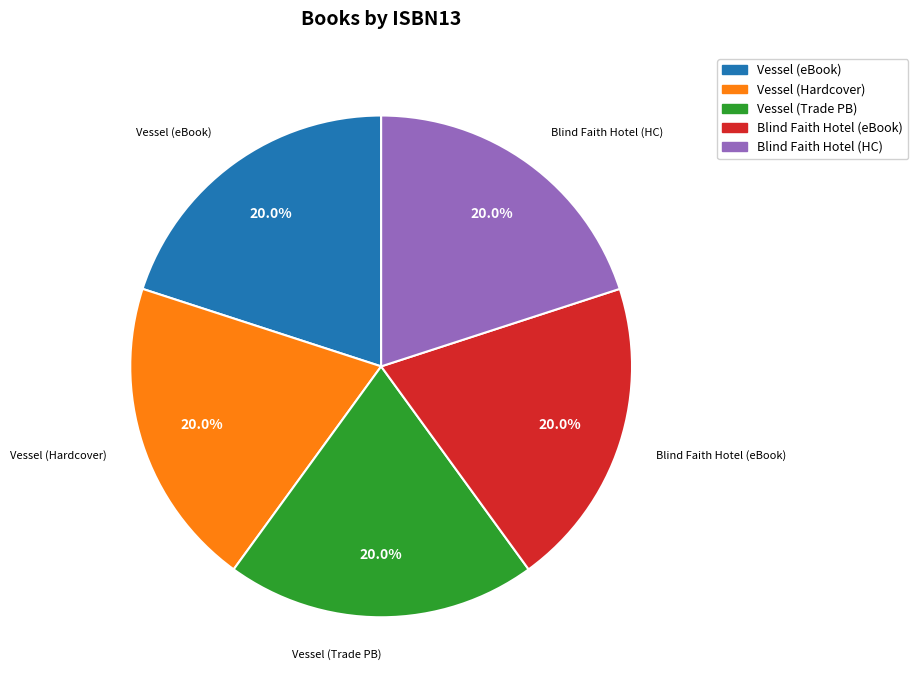

Is there any slice that represents more than half of the pie?

No